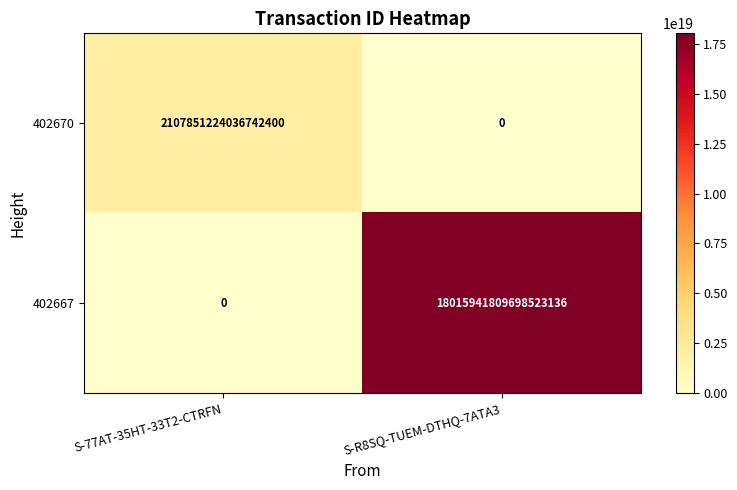

At which label does 402670 reach its peak?

S-77AT-35HT-33T2-CTRFN